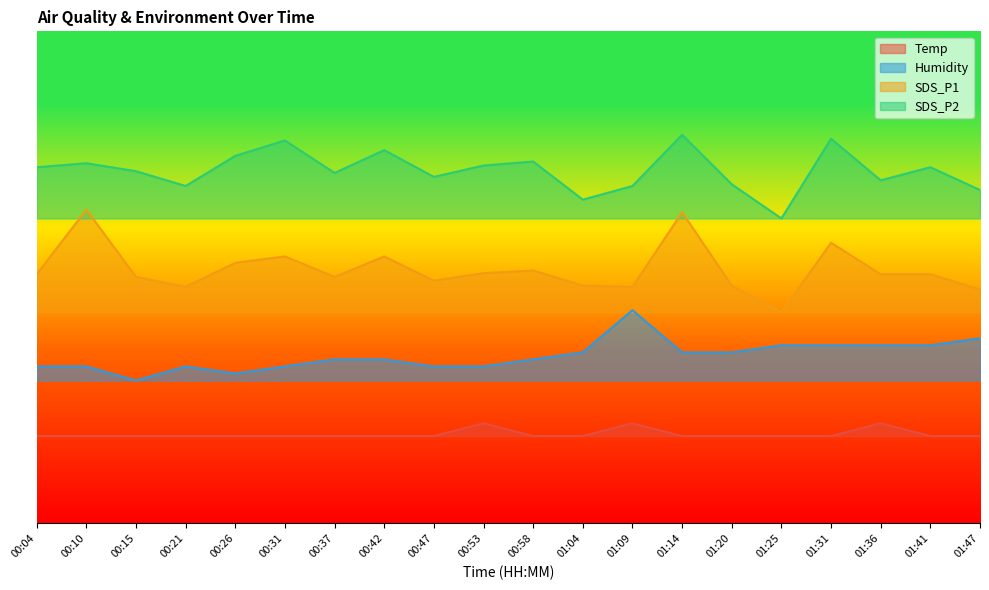

What is the difference between the maximum and minimum values in the SDS_P2 series?

17.9